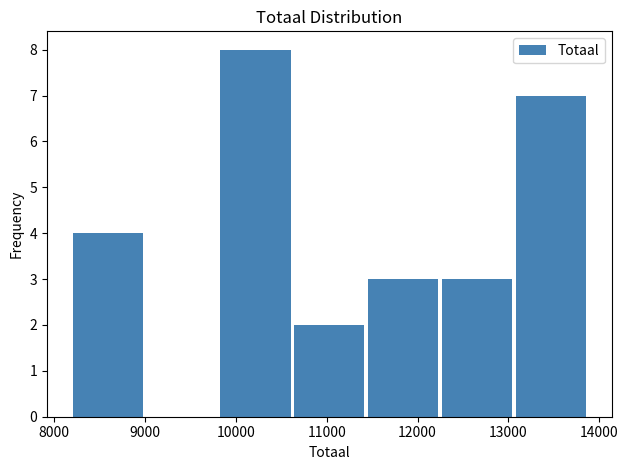

Reading left to right, list every bar in this chart as the range it spans on the x-axis followed by its height. Neither the bar edges nor the heights are printed on the chart, so give them approximately, as read against the axes.

8200 to 9000: 4
9000 to 9800: 0
9800 to 10600: 8
10600 to 11500: 2
11500 to 12300: 3
12300 to 13100: 3
13100 to 13900: 7